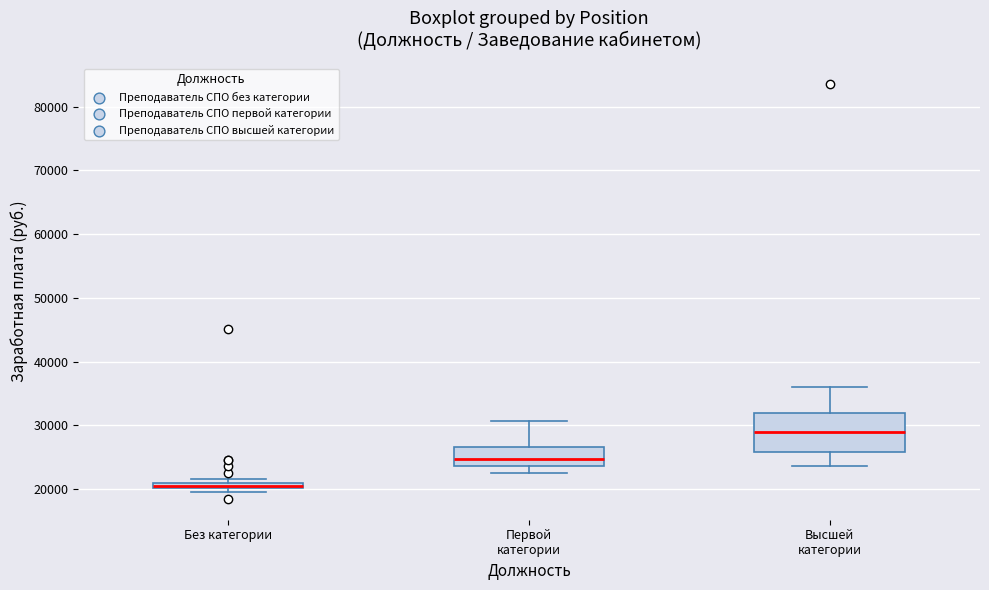

Where does the upper whisker of the box for Первой категории end on the y-axis? The values are not printed on the chart, so give them approximately, as read against the axis.

31000